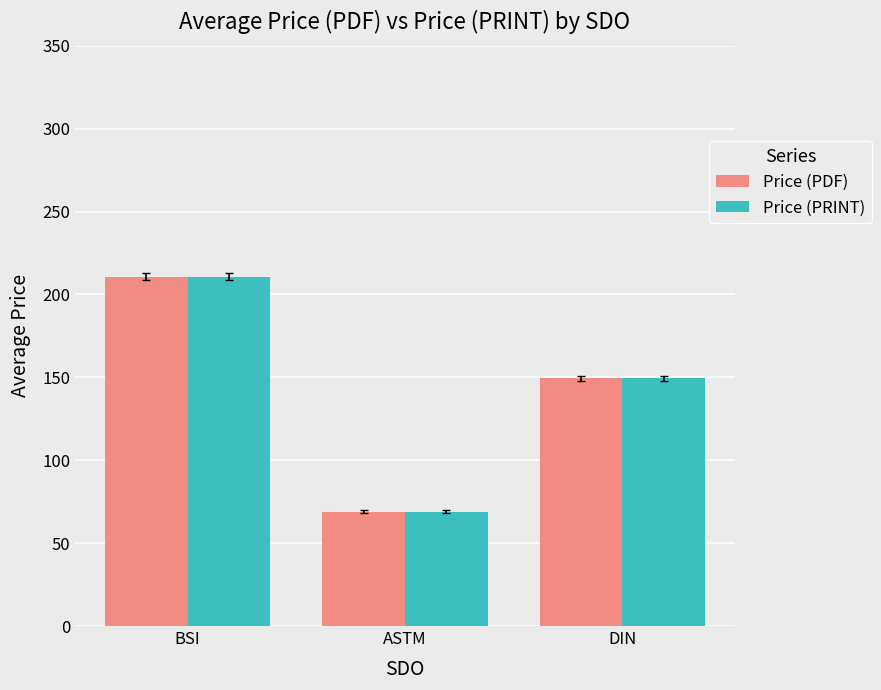

True or false: Price (PDF) has a value of 276.2 at BSI.

False